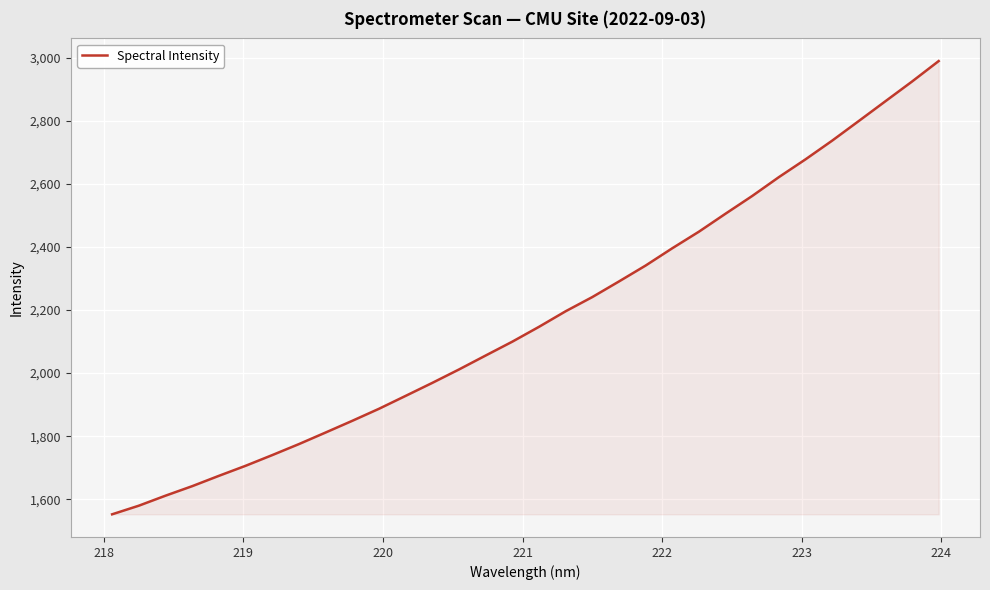

What is the smallest value displayed?

1552.6